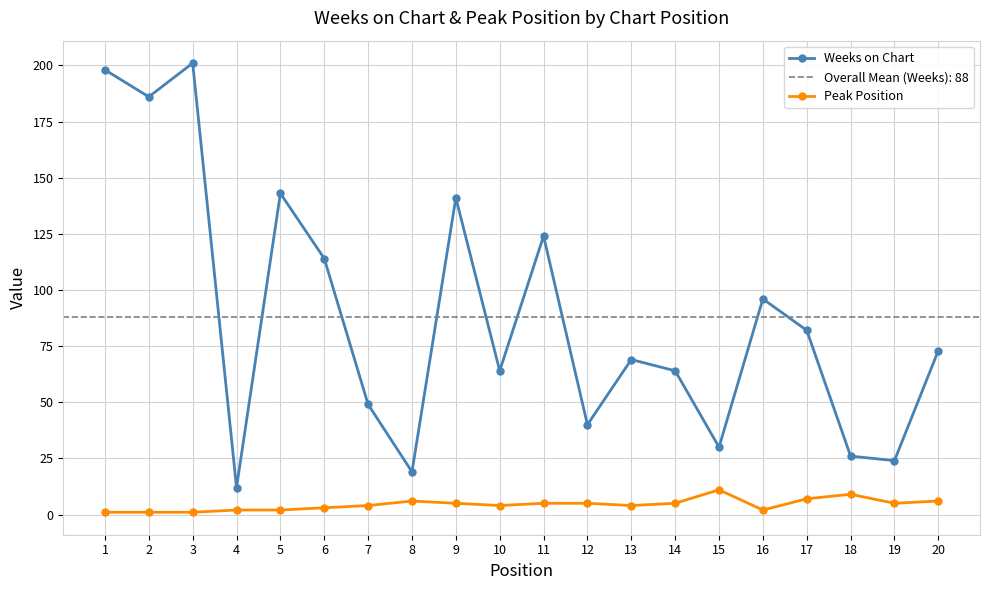

At 13, list the series in order from smallest to largest.

Peak Position, Weeks on Chart